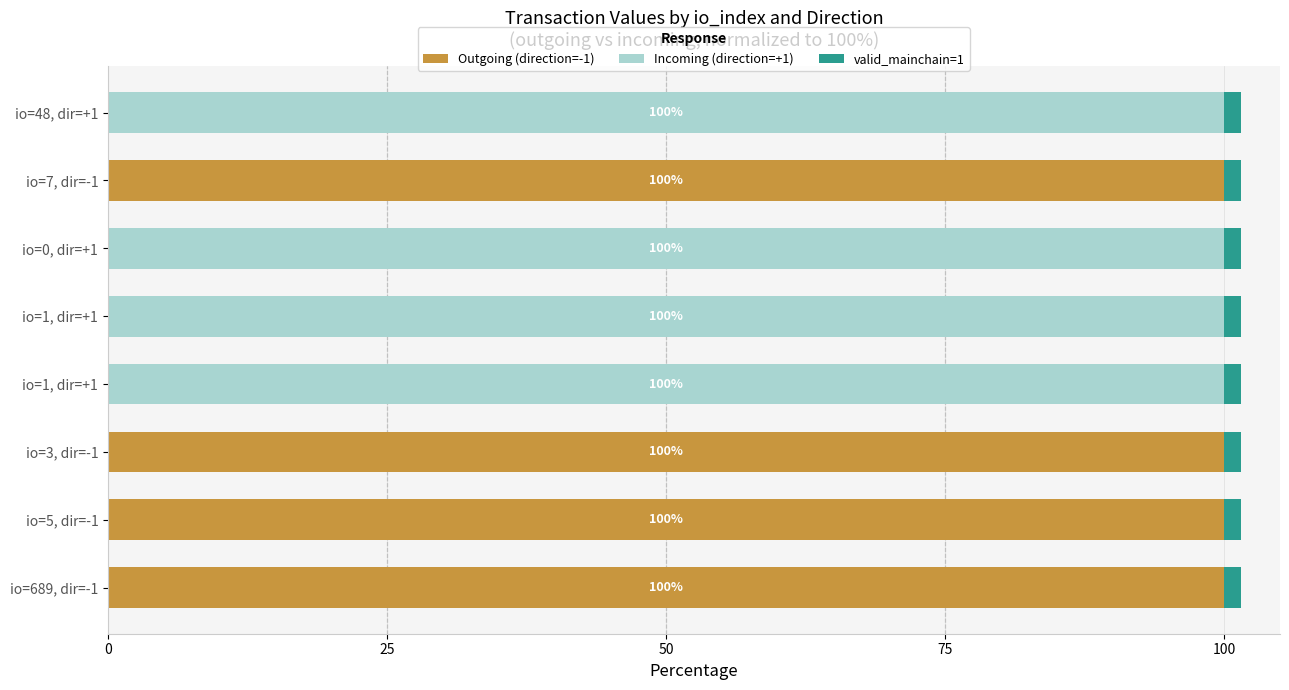

Count the number of categories in the chart.

8